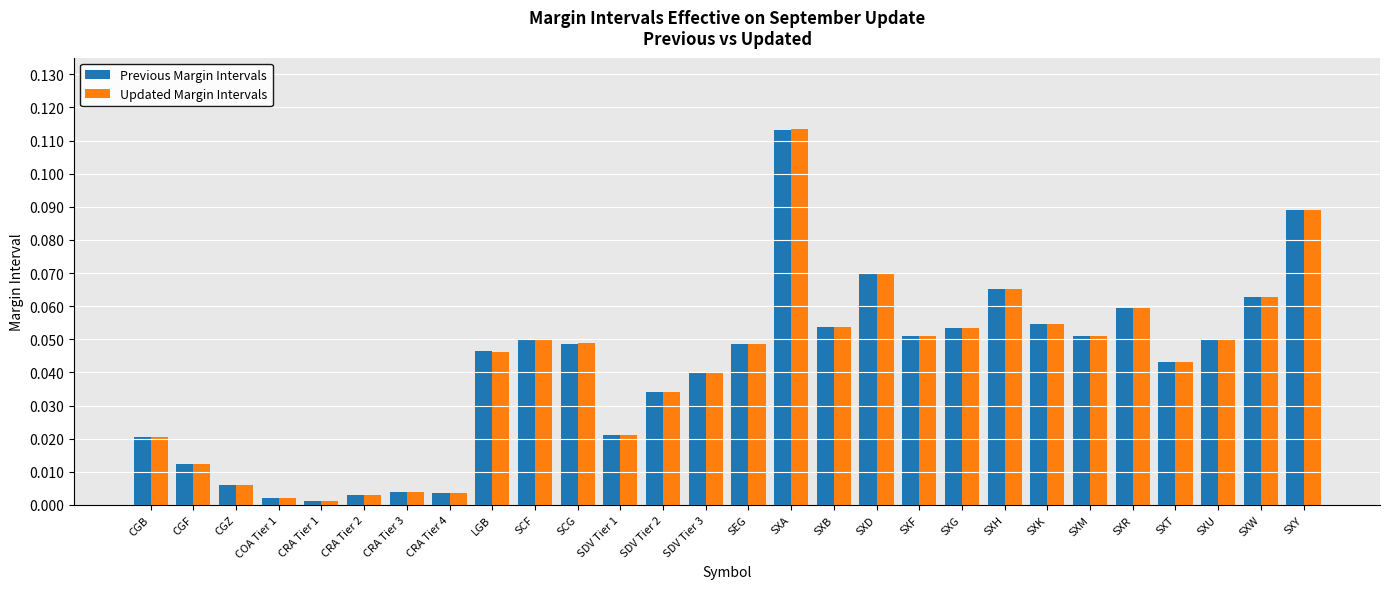

Count the number of data series in this chart.

2